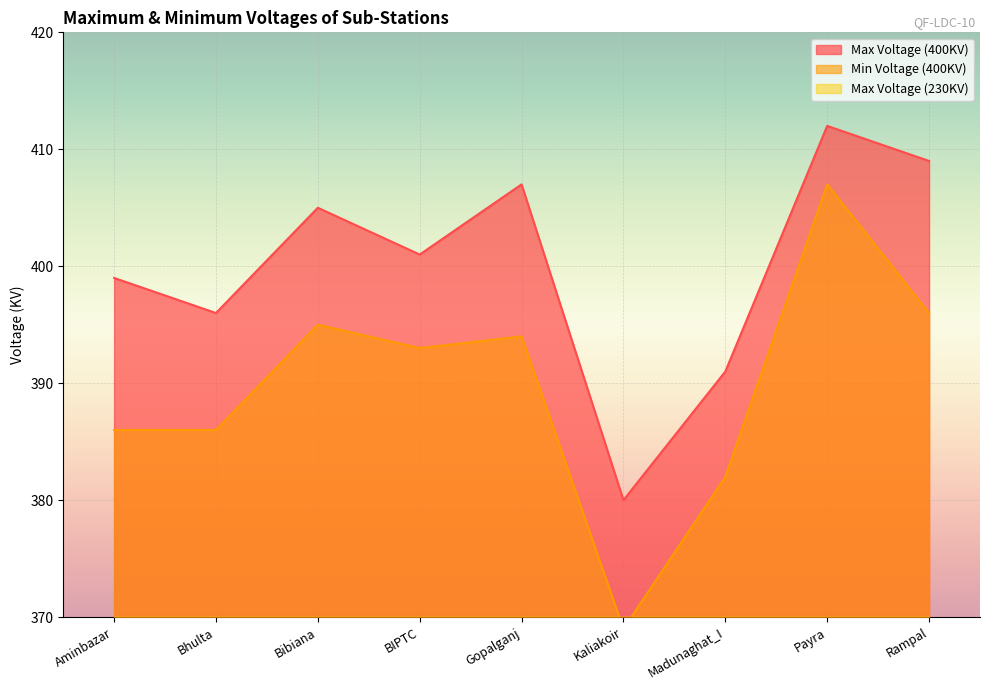

The Max Voltage (400KV) series shows 115 at Bibiana. True or false?

False